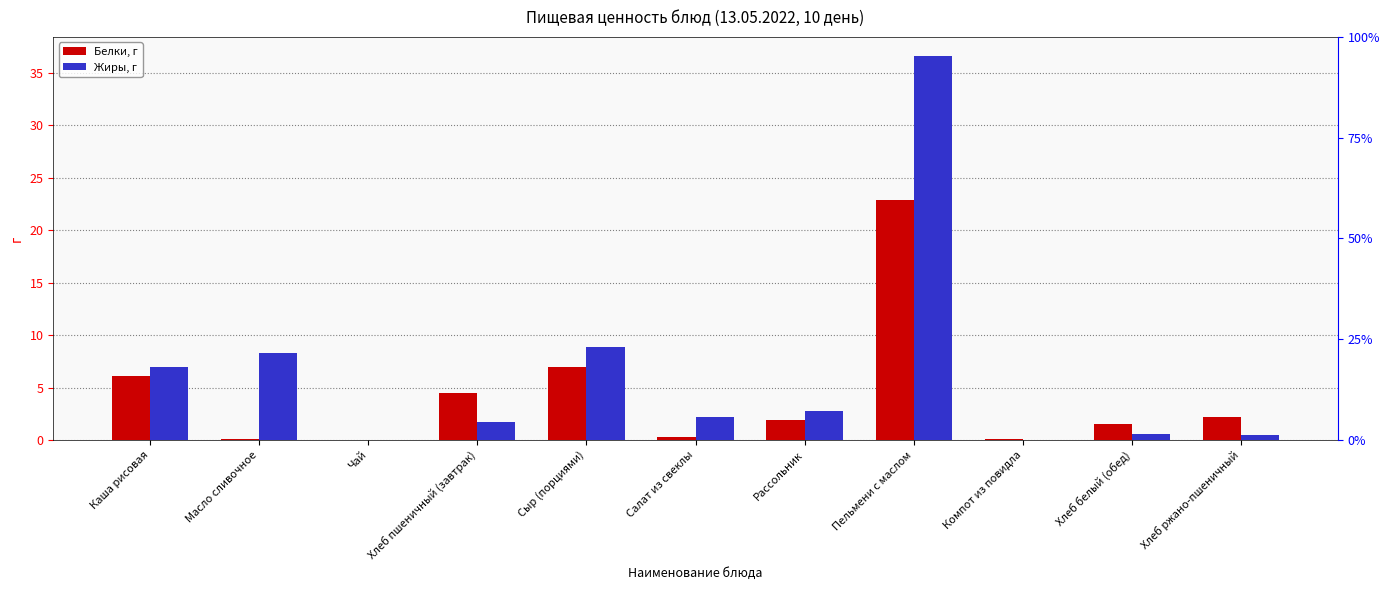

True or false: Жиры, г has a value of 14.9 at Сыр (порциями).

False